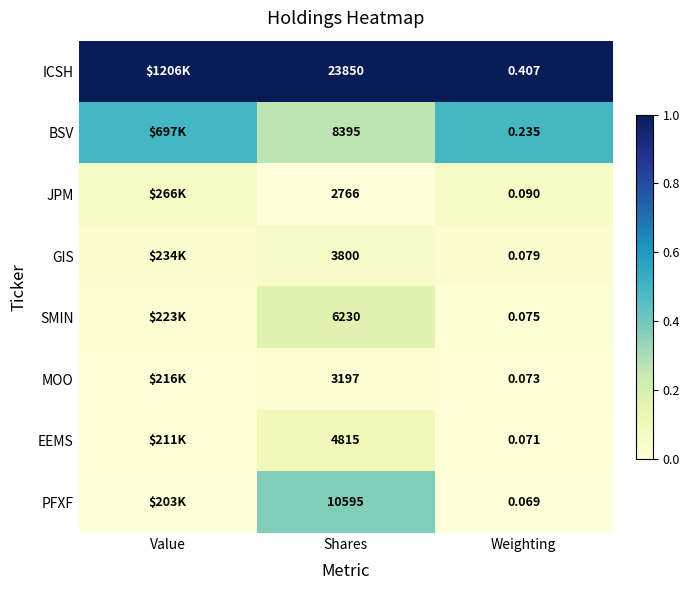

Rank the series at Weighting from highest to lowest value.

ICSH, BSV, JPM, GIS, SMIN, MOO, EEMS, PFXF